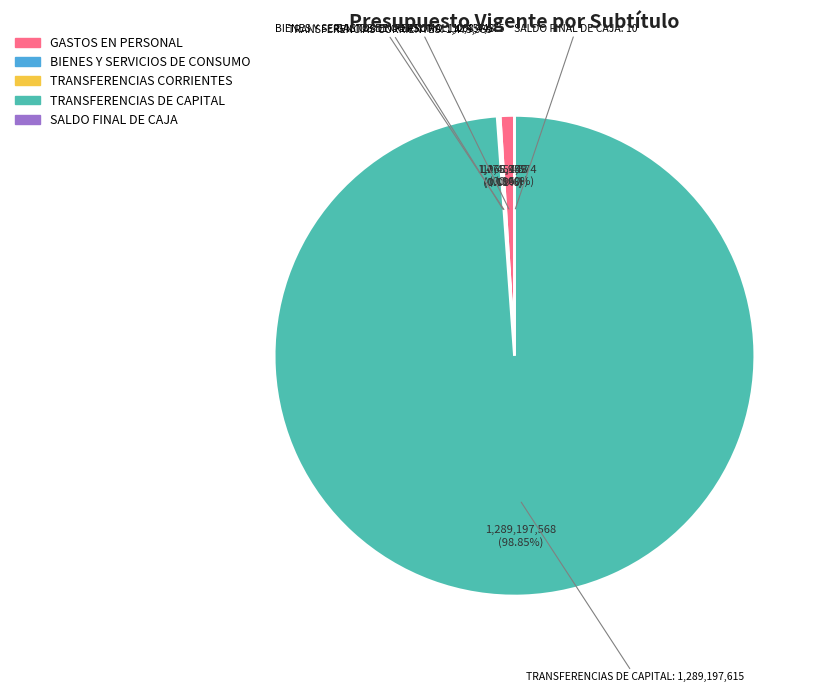

What is the change in value from GASTOS EN PERSONAL to BIENES Y SERVICIOS DE CONSUMO?

-11389127